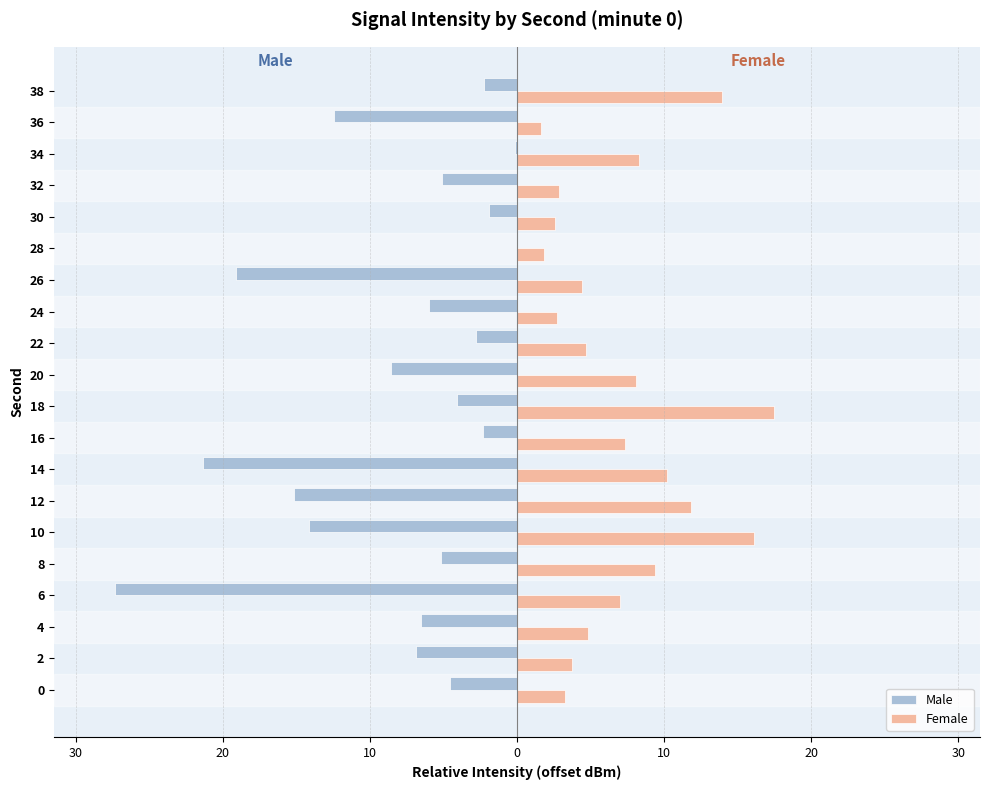

How many values in the Female series exceed 7?

10